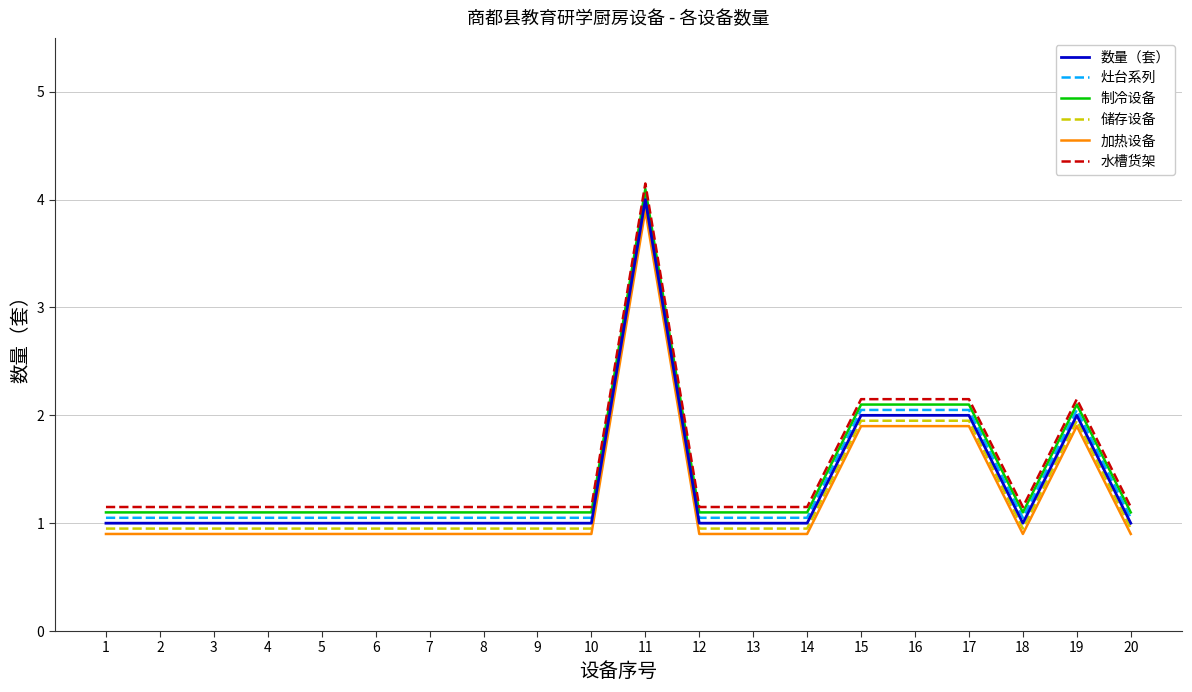

What is the smallest value displayed?

0.9